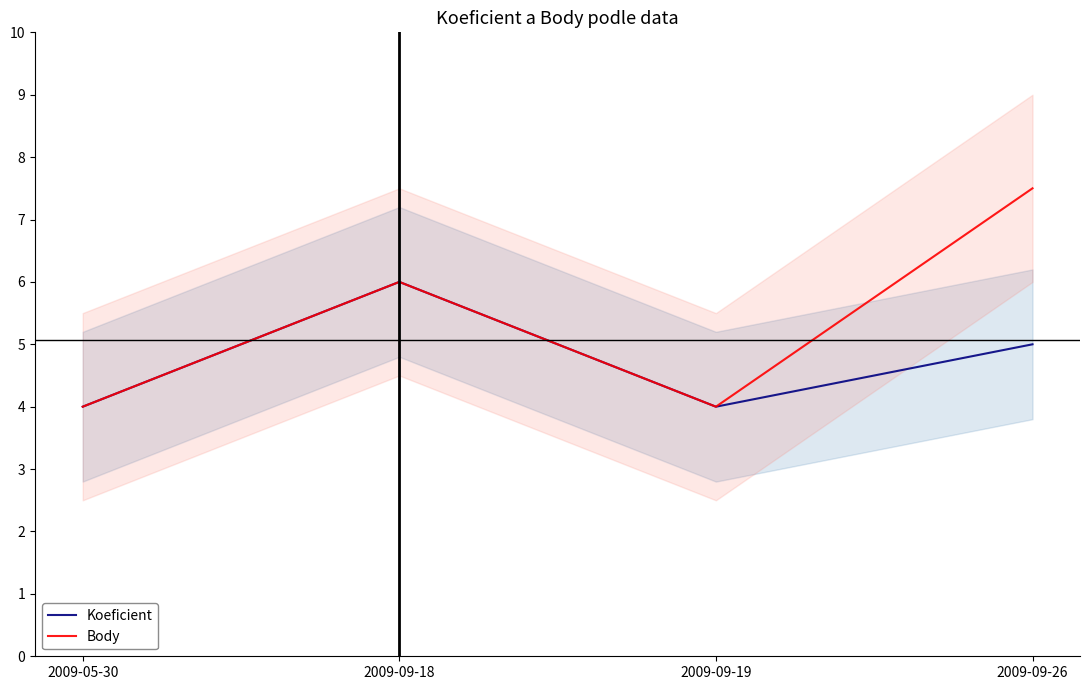

Is the value of Body at 2009-09-19 greater than the value of Koeficient at 2009-09-19?

No